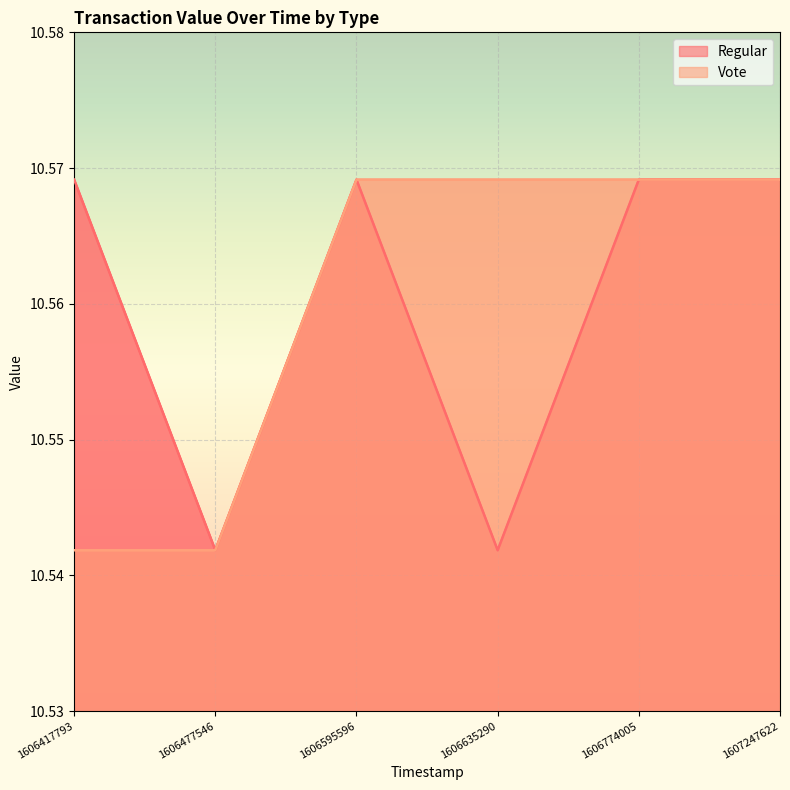

What is the value of the Vote point at the 4th from the left?

10.6